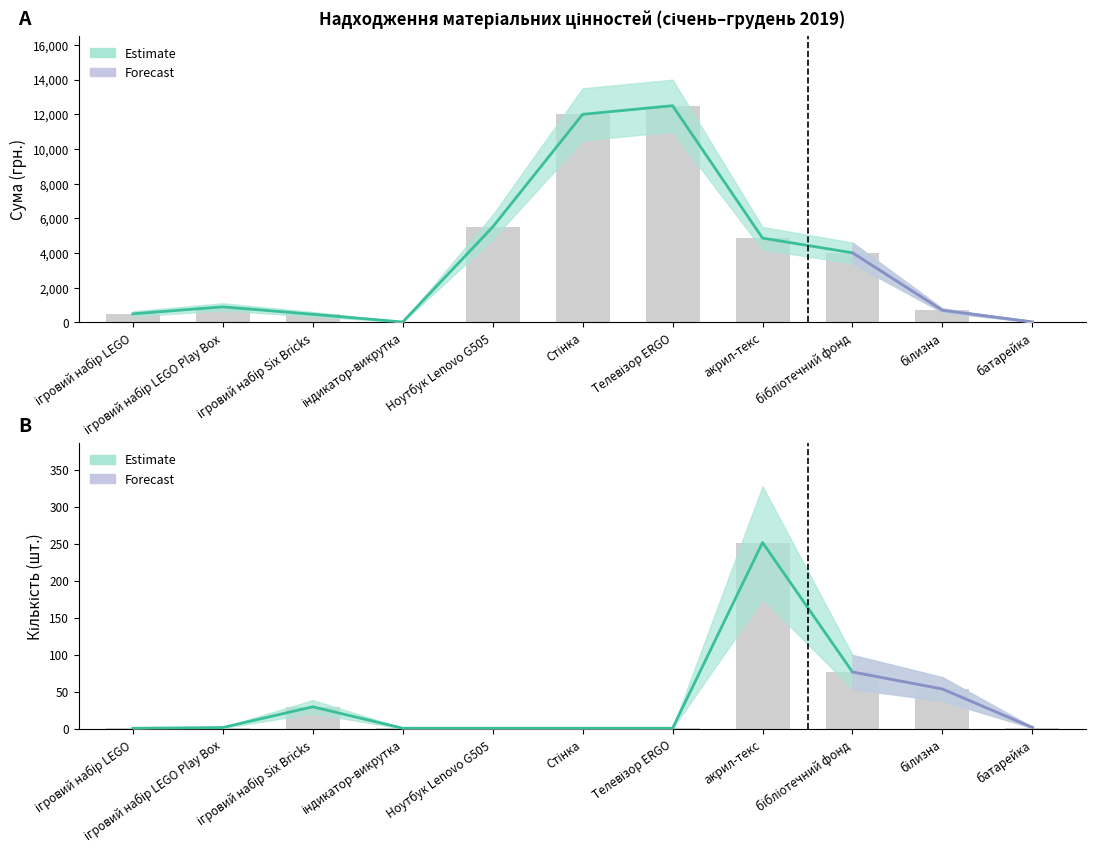

What is the difference between the maximum and minimum values in the Кількість (upper) series?

251.0